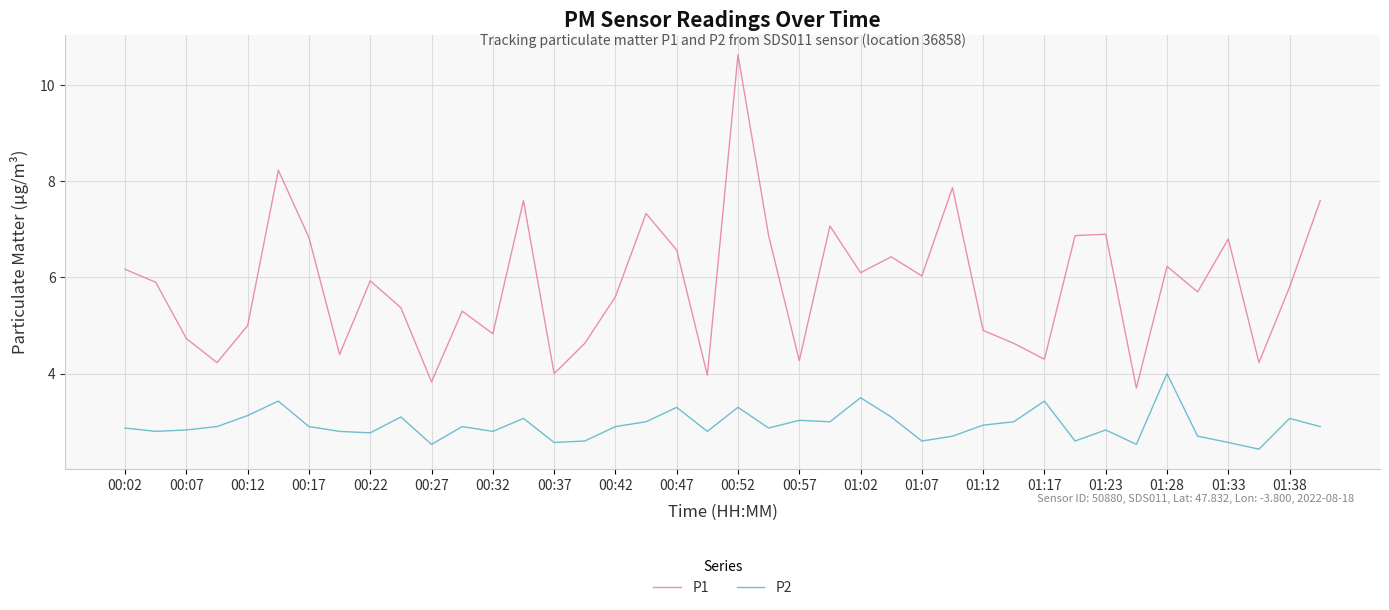

What is the difference between the maximum and minimum values in the P1 series?

6.9